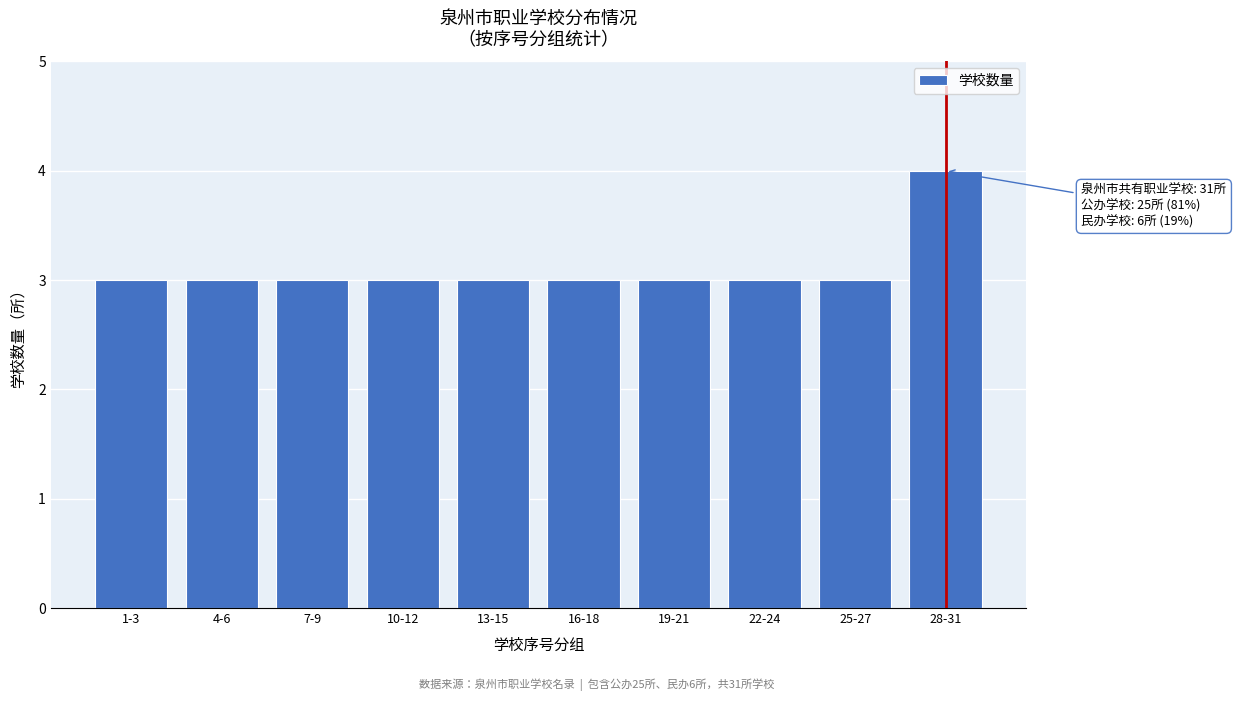

Reading left to right, list all the values displayed in this chart.

1-3=3	4-6=3	7-9=3	10-12=3	13-15=3	16-18=3	19-21=3	22-24=3	25-27=3	28-31=4